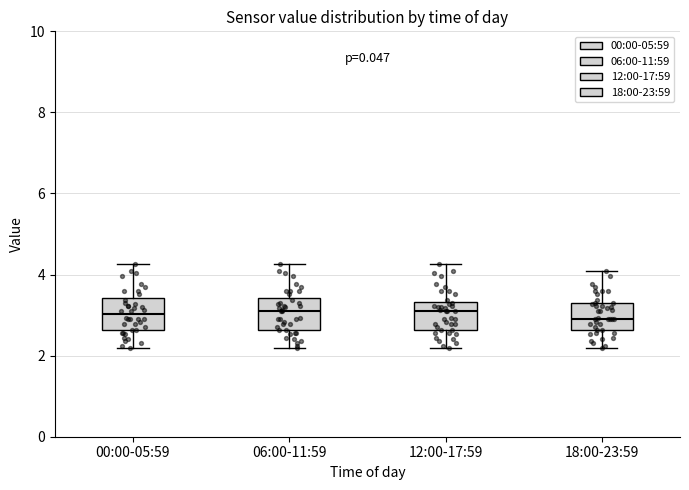

Reading left to right, read every box against the y-axis: the position of its median line, the range the box covers, and the ends of its whiskers. The values are not printed on the chart, so give them approximately, as read against the axis.

00:00-05:59: median 3.0, box 2.6 to 3.4, whiskers 2.2 to 4.2
06:00-11:59: median 3.2, box 2.6 to 3.4, whiskers 2.2 to 4.2
12:00-17:59: median 3.2, box 2.6 to 3.4, whiskers 2.2 to 4.2
18:00-23:59: median 3.0, box 2.6 to 3.4, whiskers 2.2 to 4.2